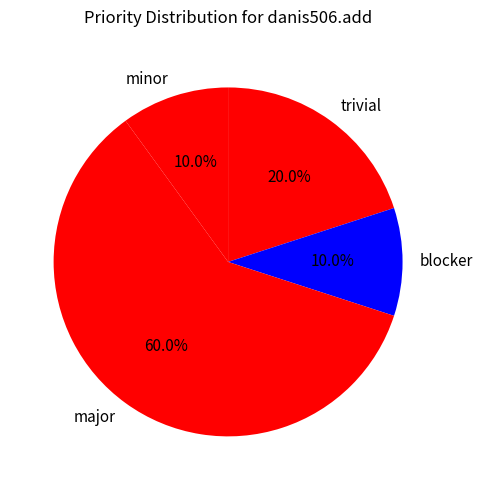

Approximately how many times larger is the value at trivial compared to major?

0.3